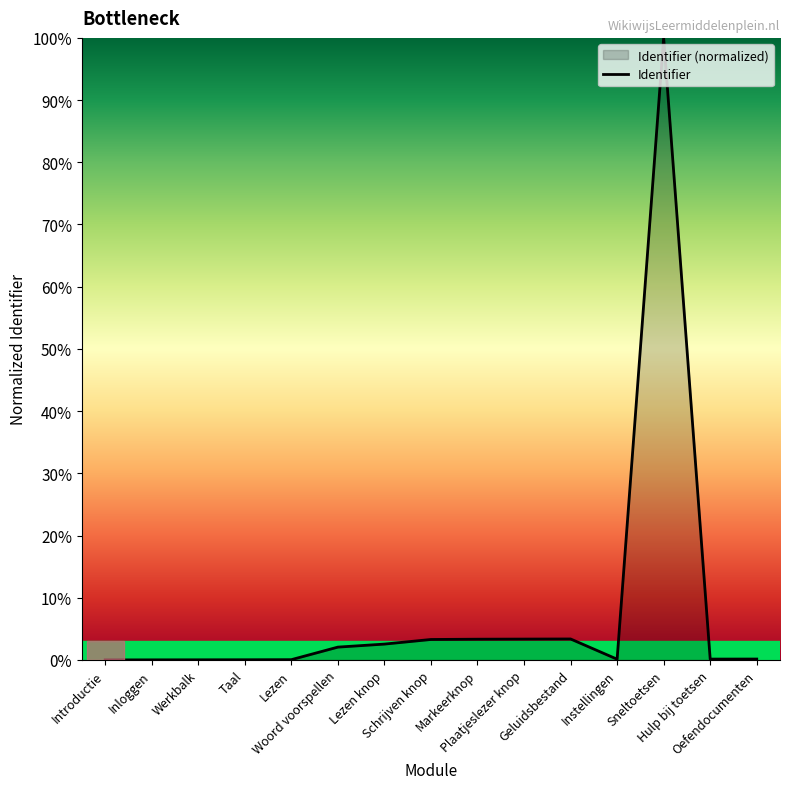

Is it true that the value at Lezen knop is 0.0?

False